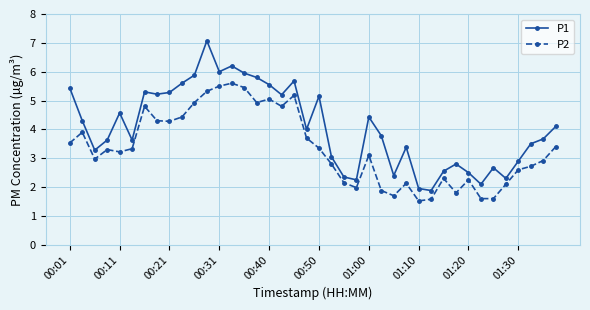

How many interior local peaks does the P1 series have?

10